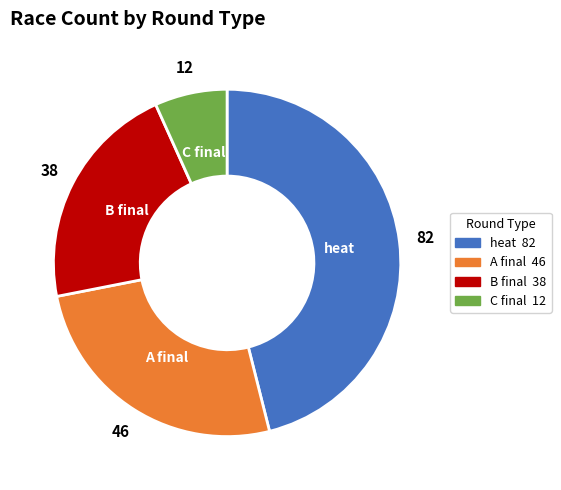

Does A final represent more than half of the total?

No